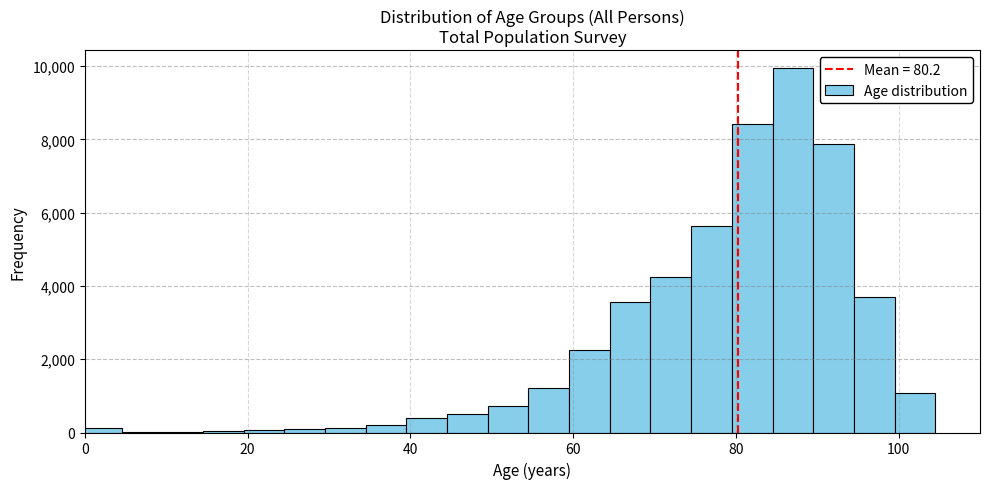

Read against the x-axis, roughly where is the centre of the tallest bar?

88